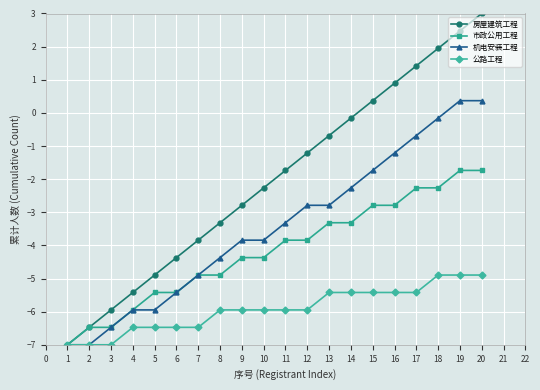

What is the highest value of the 机电安装工程 series?

0.4